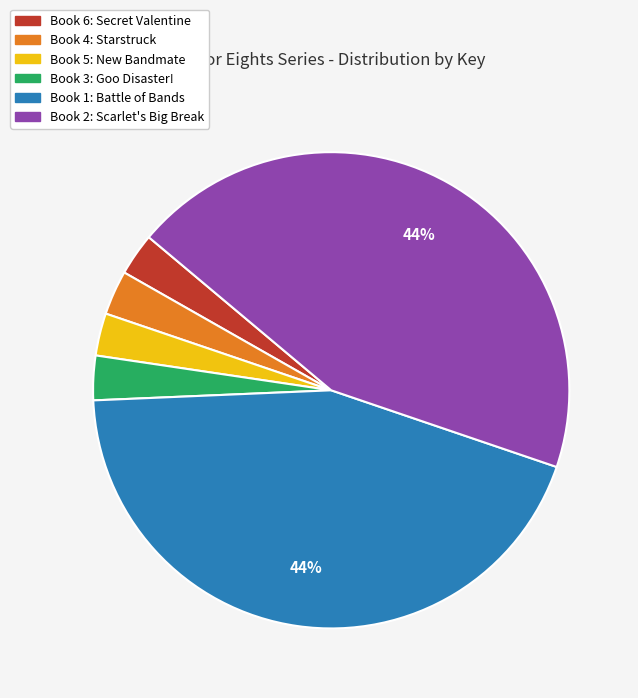

Is there a majority slice in this chart?

No